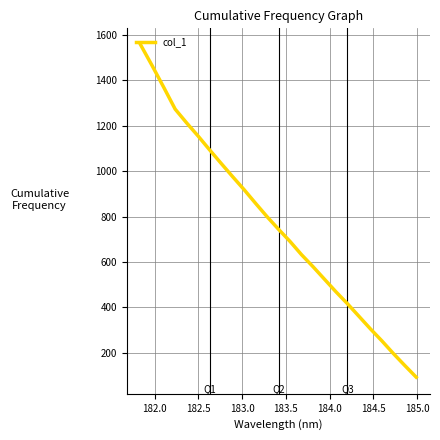

What is the difference between the maximum and minimum values?

1462.6